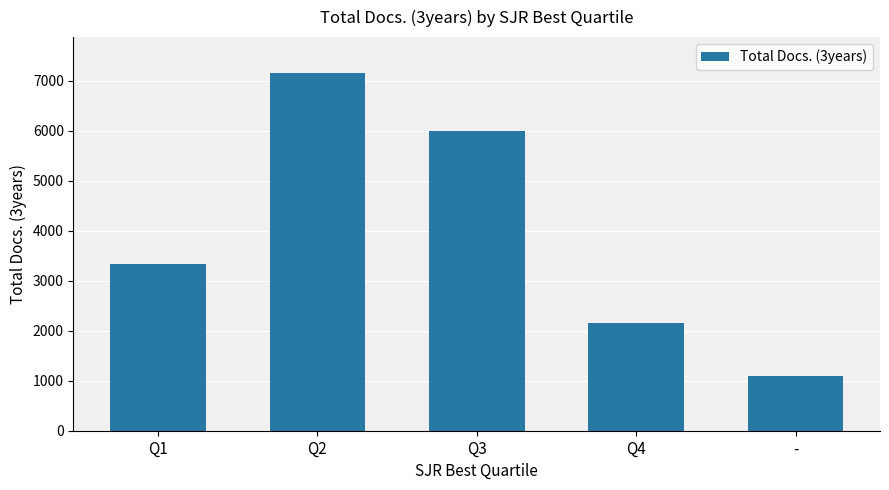

Where is the data nearest to the value 4130?

Q1